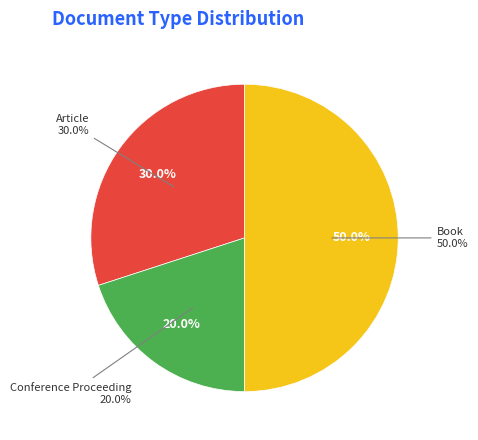

Does Book (Müller/Tietze/Kern) represent more than half of the total?

No